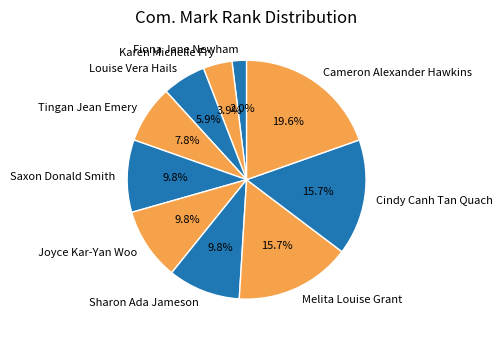

To the nearest percent, what is the difference between the Cameron Alexander Hawkins and Louise Vera Hails slice percentages?

14%